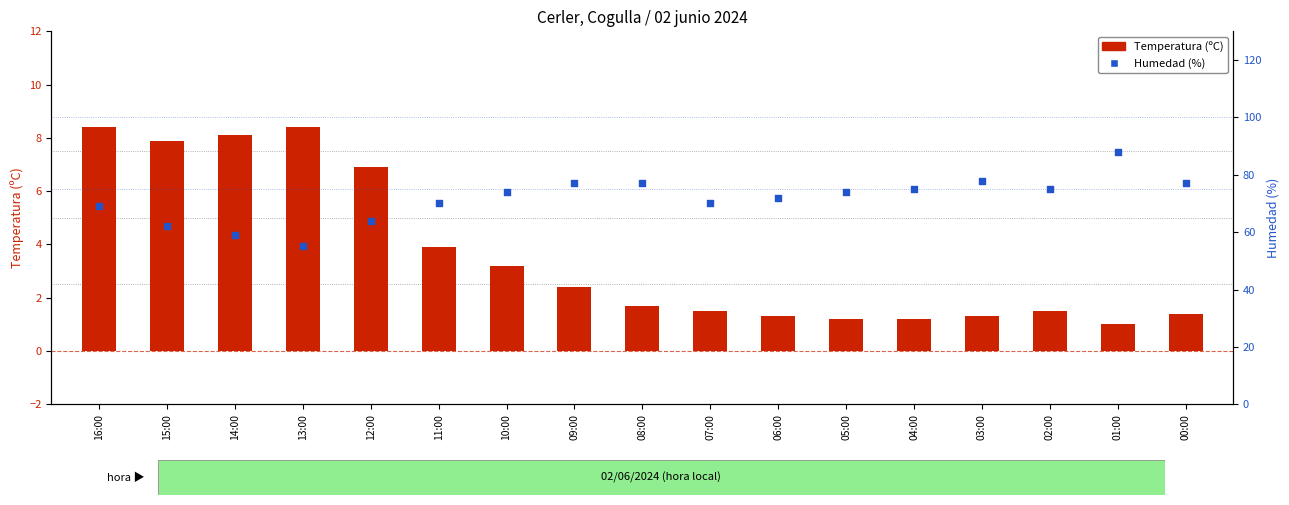

Which series contains the lowest Y value?

Temperatura (C)